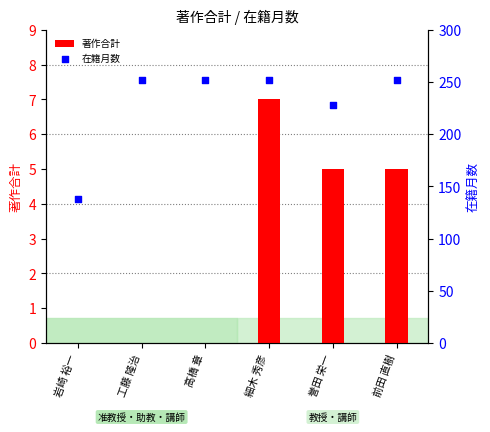

What are all the series names shown in the legend?

著作合計, 在籍月数